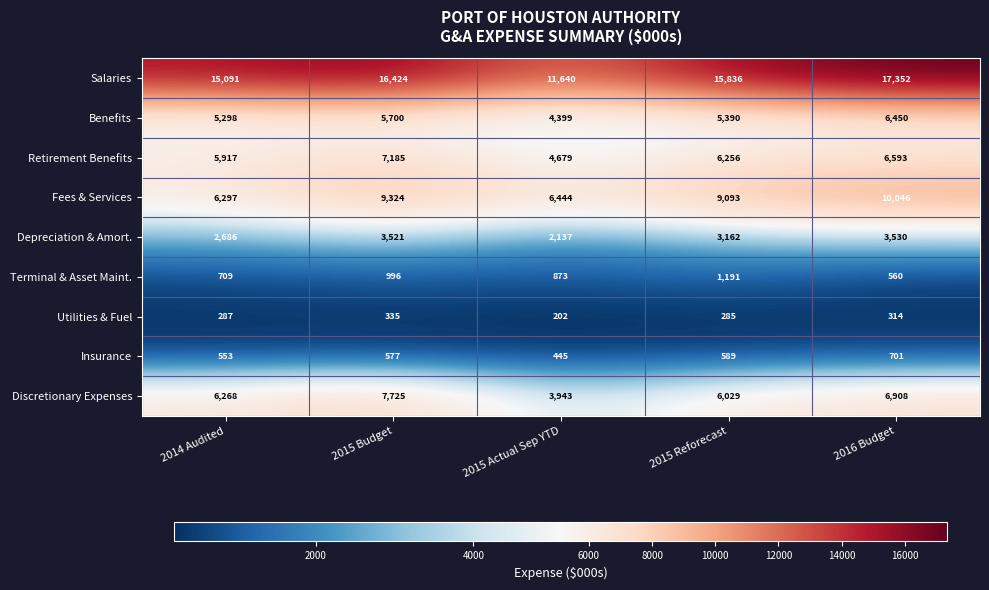

What is the greatest value displayed?

17352